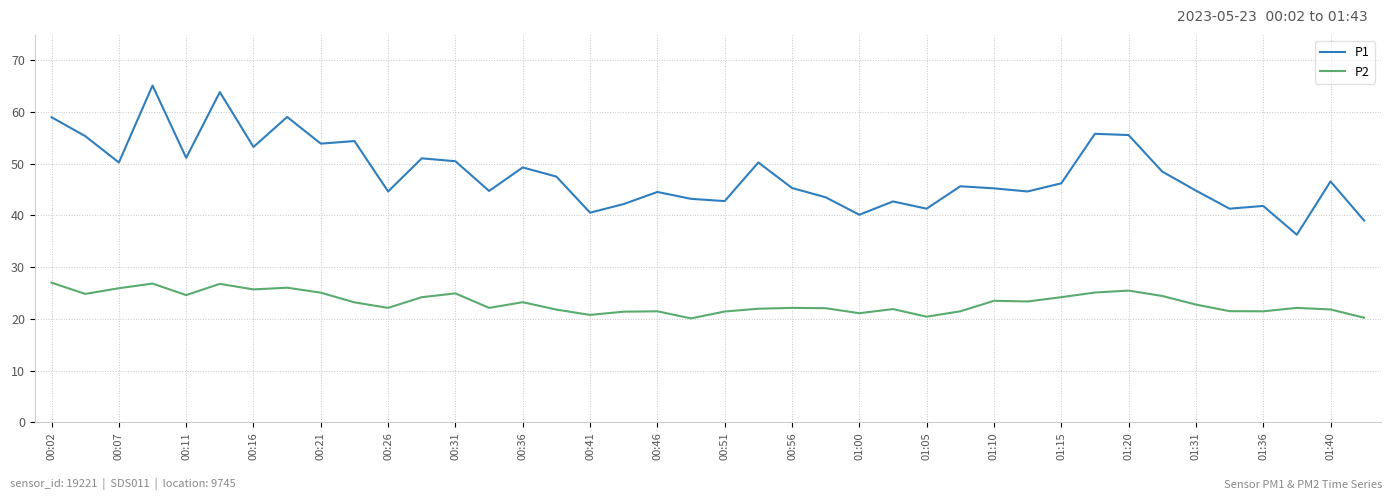

List the series in order of their peak value, lowest first.

P2, P1